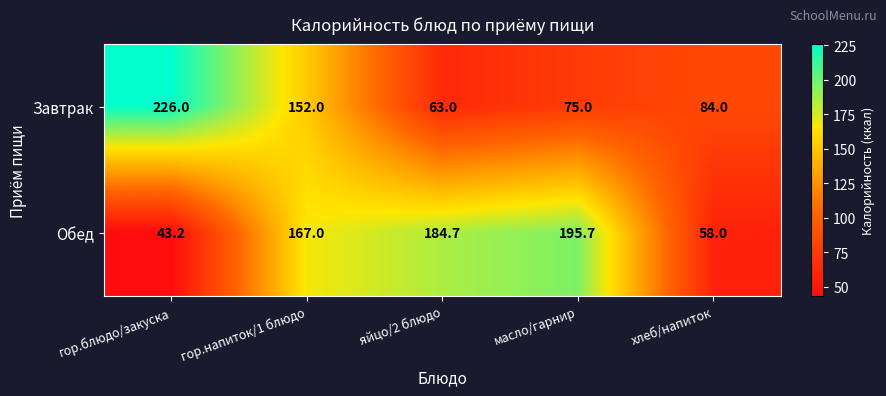

At яйцо/2 блюдо, list the series in order from smallest to largest.

Завтрак, Обед